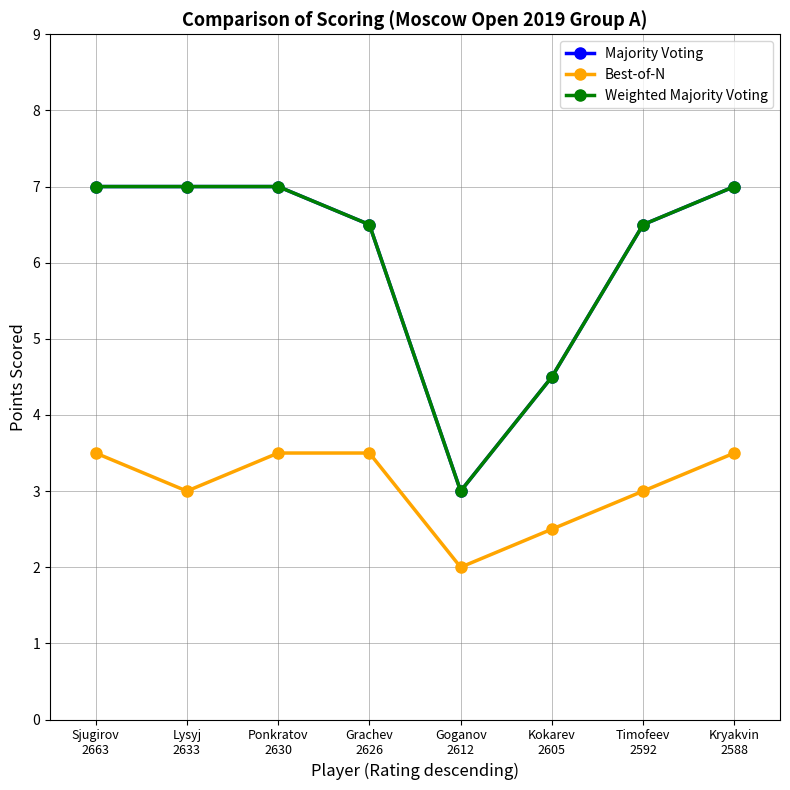

At which label does Best-of-N first exceed 3?

Sjugirov
2663